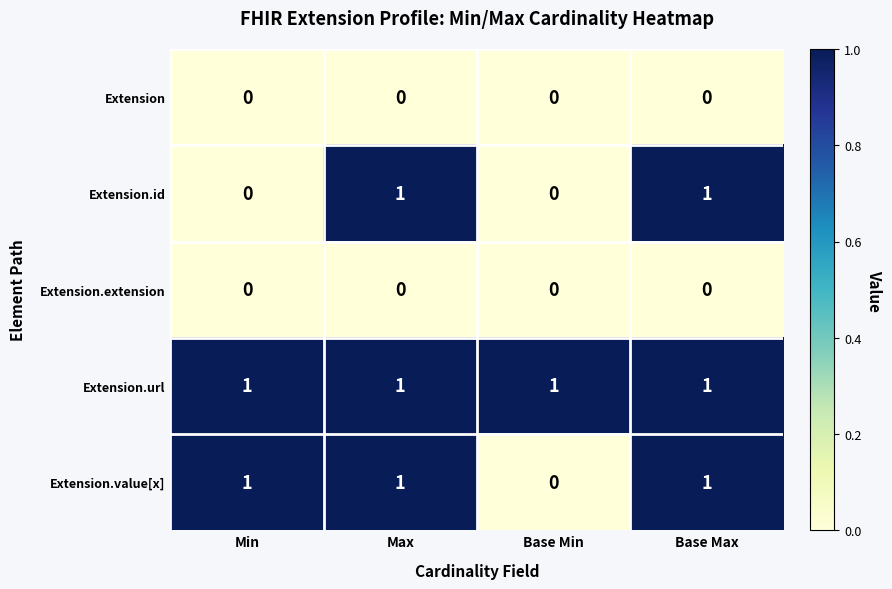

What is the sum of all Extension.value[x] values?

3